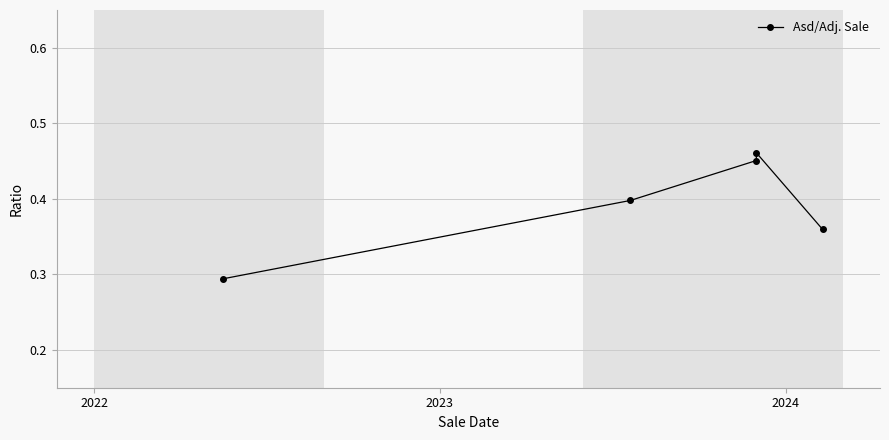

What is the difference between the second highest and second lowest values?

0.1